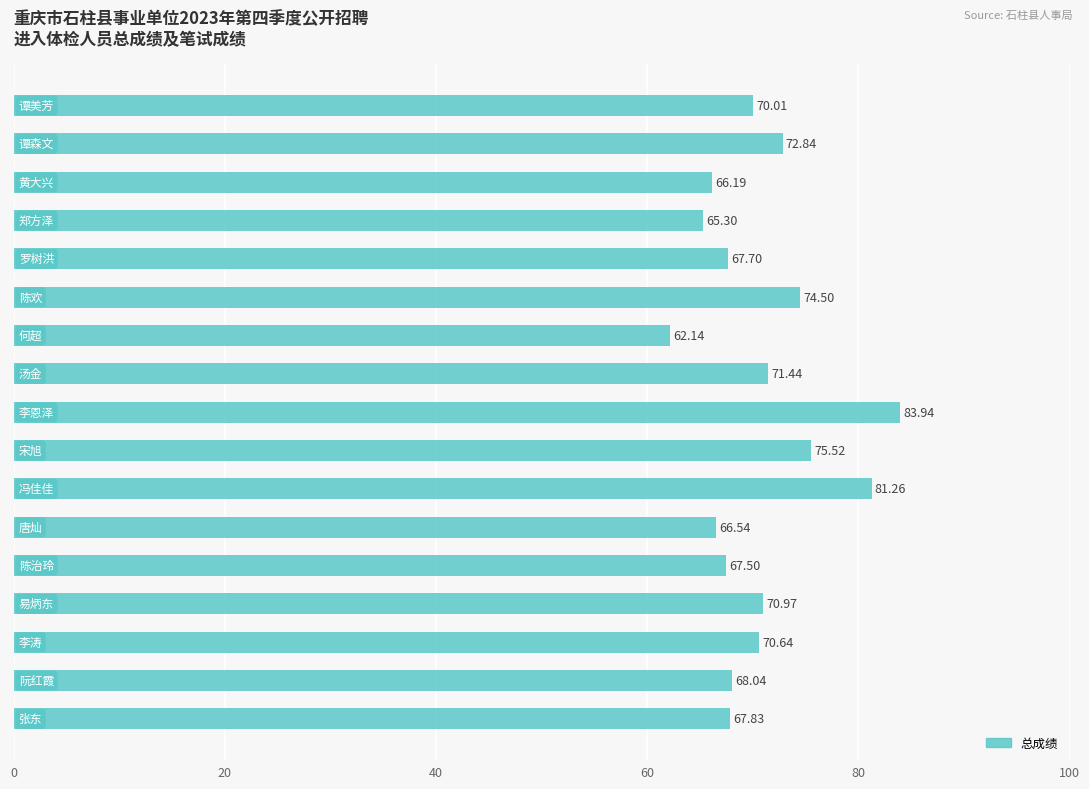

What is the sum of all values?

1202.4